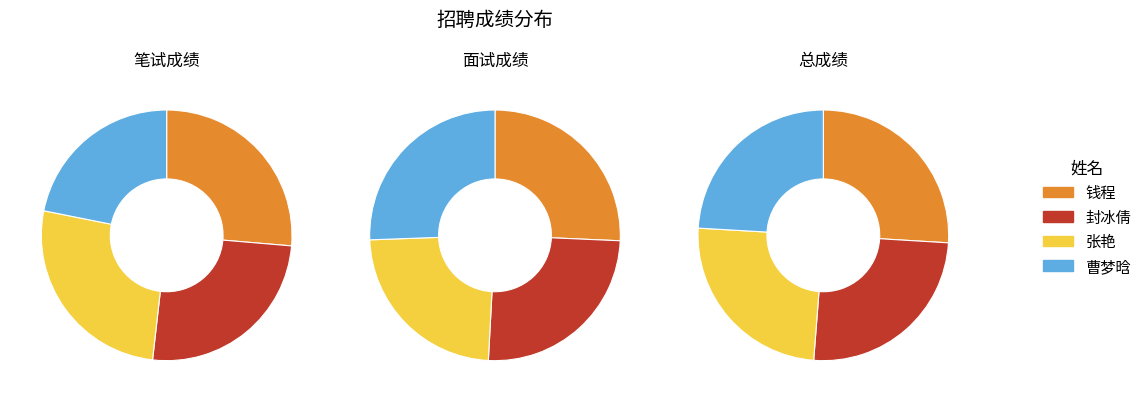

To the nearest percent, what is the average slice percentage?

25%